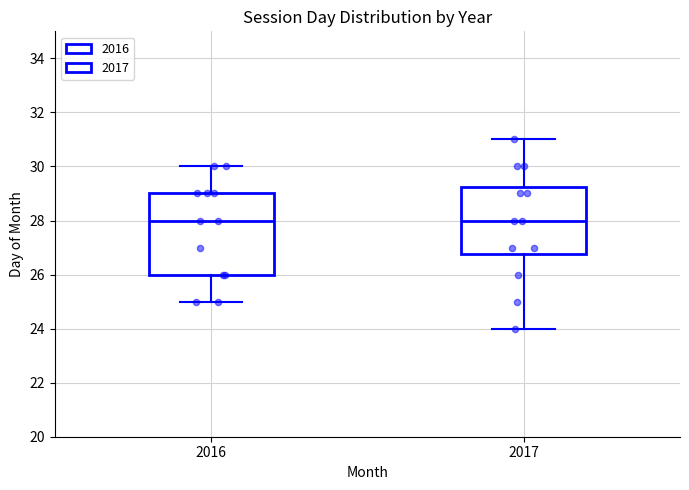

Where is the upper edge of the box at x = 2016 on the y-axis? The values are not printed on the chart, so give them approximately, as read against the axis.

29.0